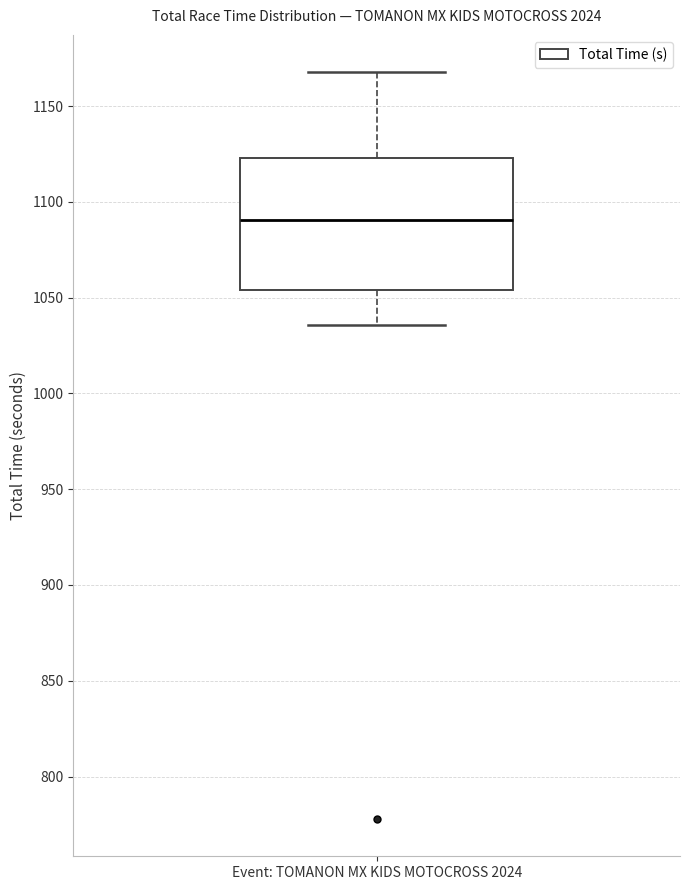

Read this box plot against the y-axis: the position of the median line, the range covered by the box, and the ends of both whiskers. The values are not printed on the chart, so give them approximately, as read against the axis.

median 1090, box 1055 to 1125, whiskers 1035 to 1170